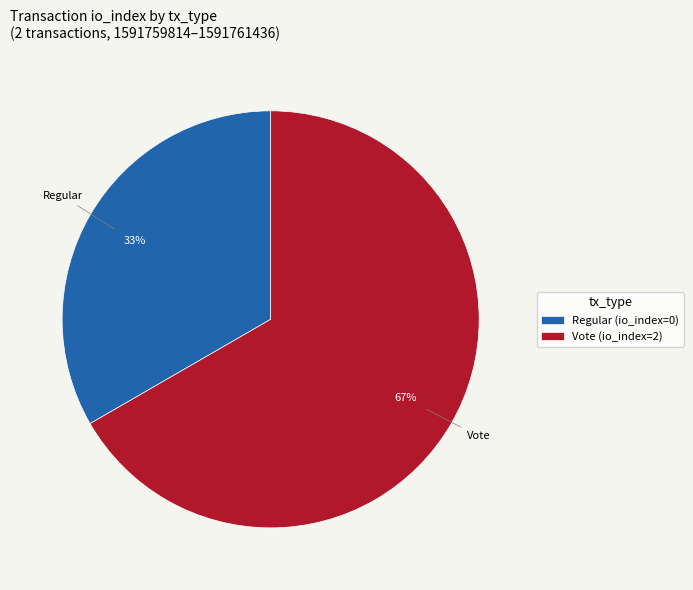

Between Regular (io_index=0) and Vote (io_index=2), which is larger?

Vote (io_index=2)